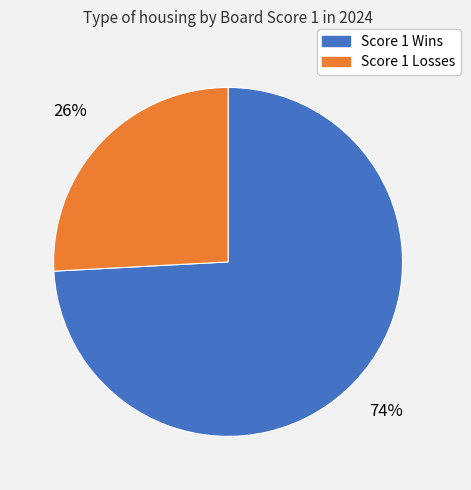

To the nearest percent, what is the average slice percentage?

50%